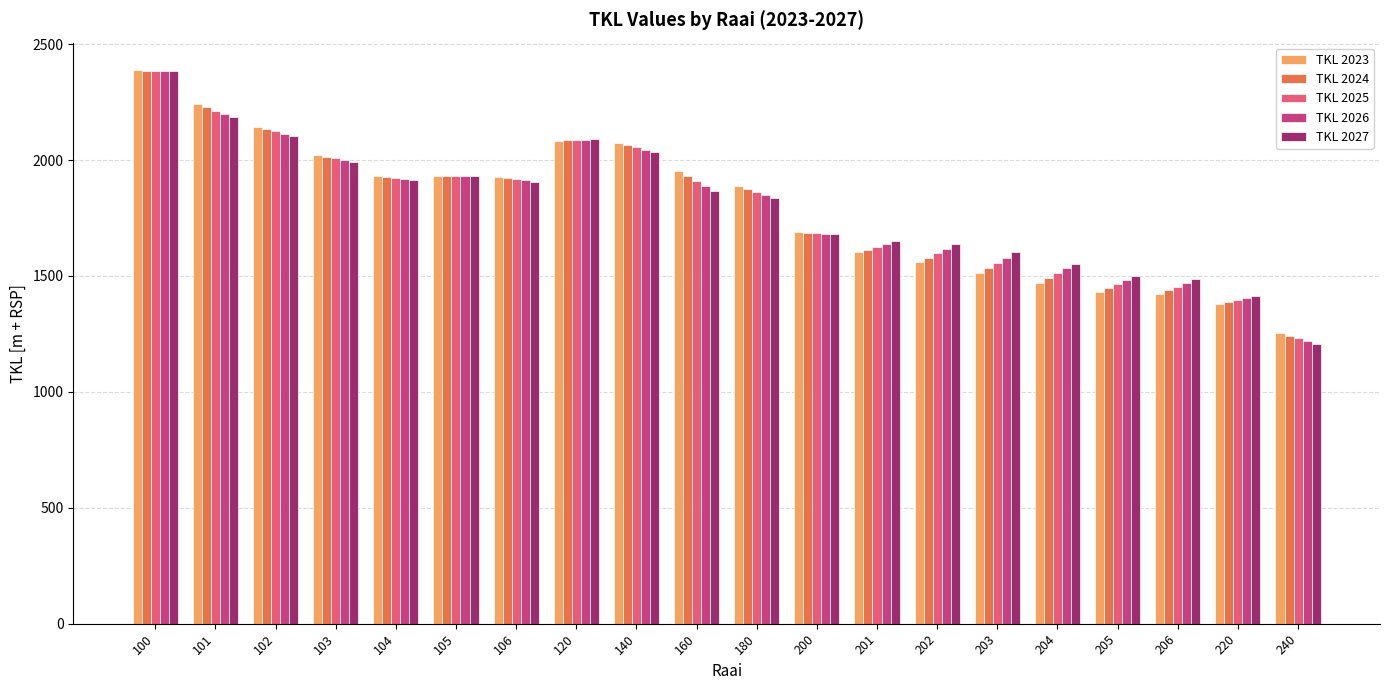

At which category does the chart reach its peak across all series?

100